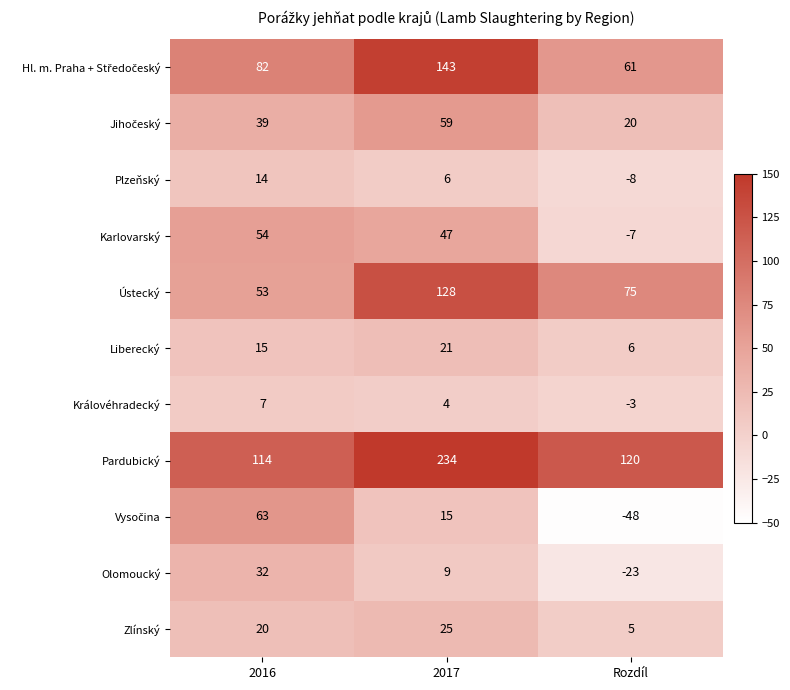

What is the minimum value shown in the chart?

-48